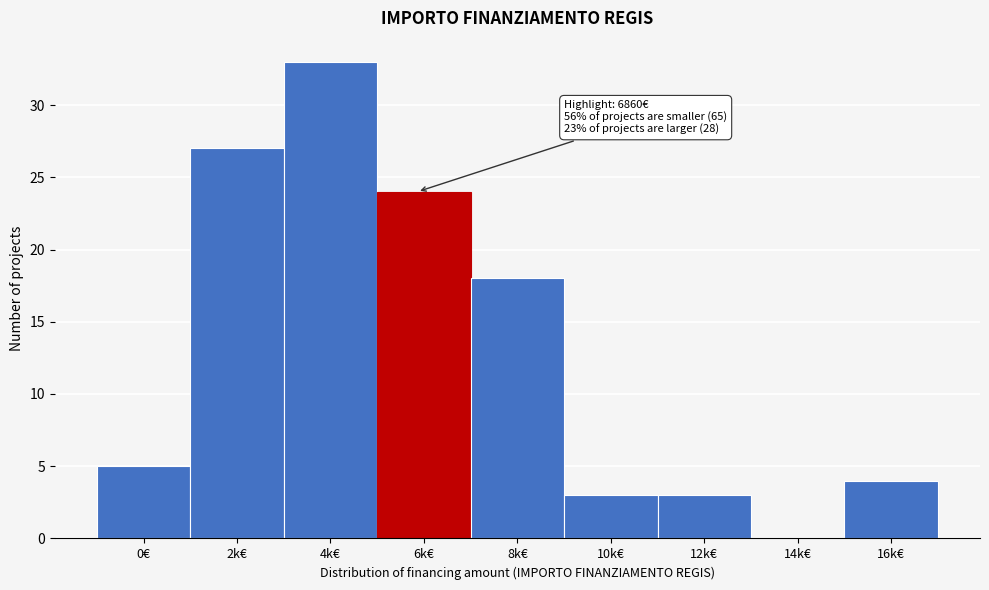

Reading left to right, transcribe all the data shown in this chart.

0€=5	2k€=27	4k€=33	6k€=24	8k€=18	10k€=3	12k€=3	14k€=0	16k€=4